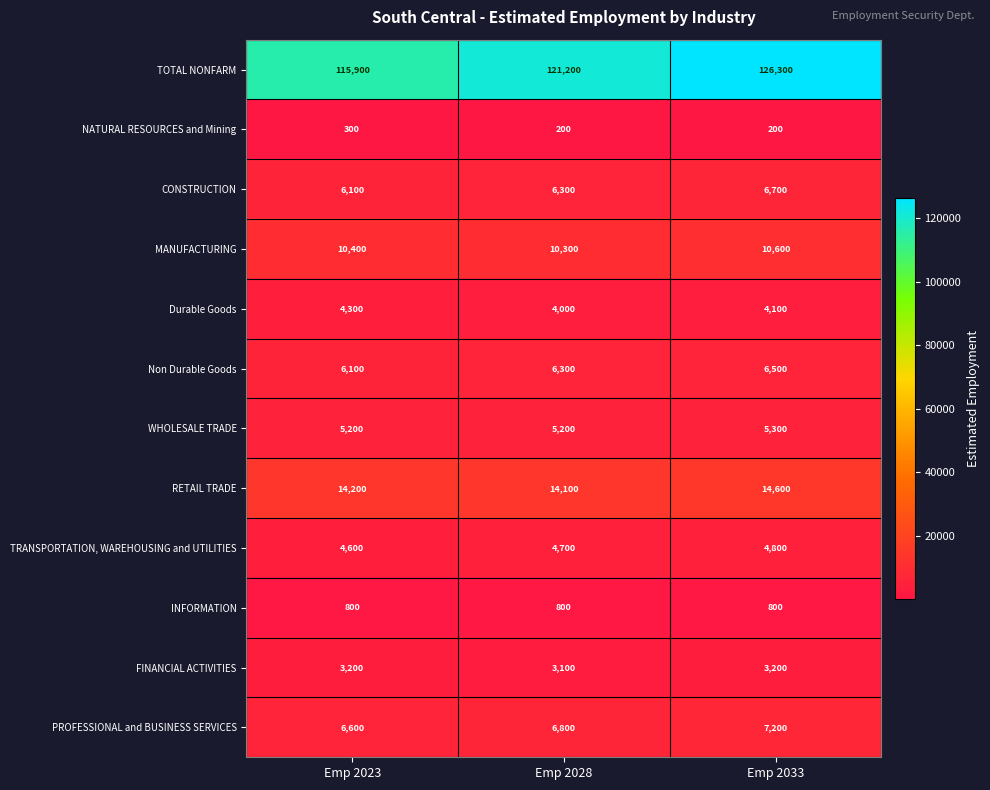

At how many categories does at least one series exceed 26548?

3